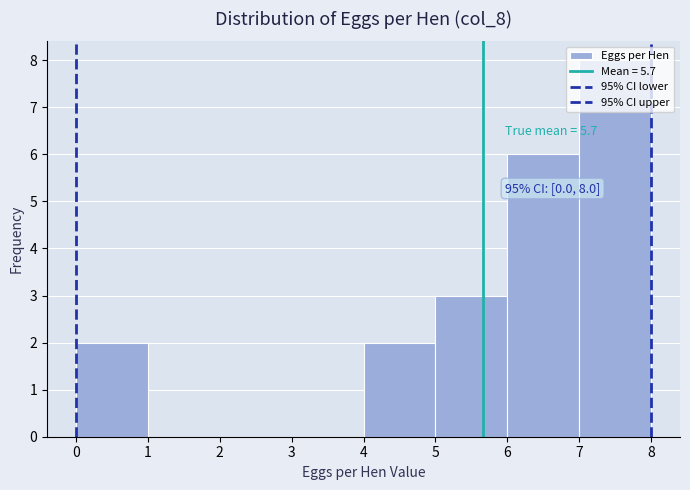

Which range on the x-axis has the tallest bar?

7 to 8